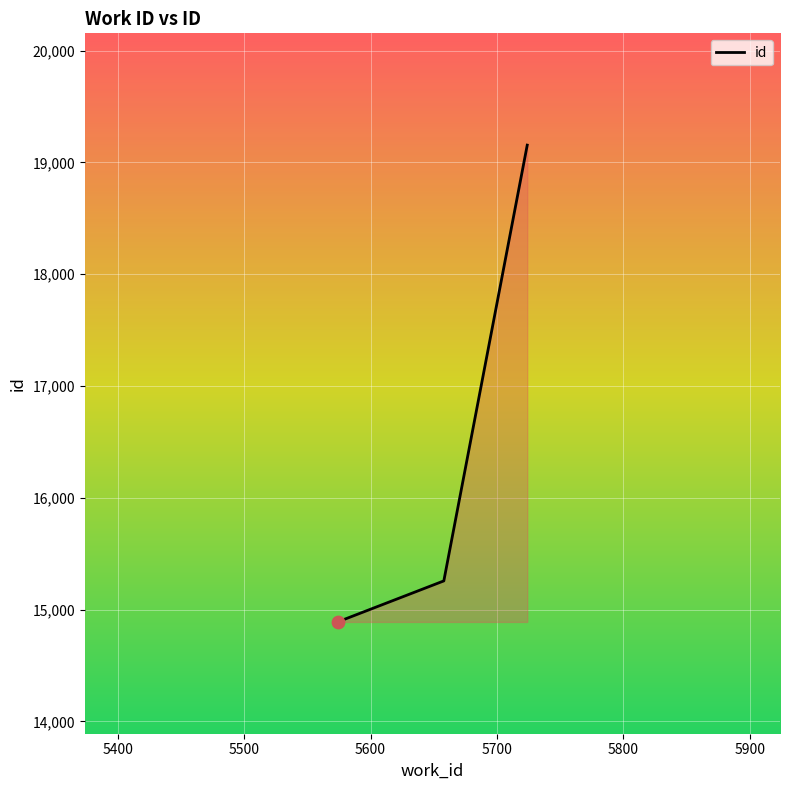

What is the sum of all values?

49299